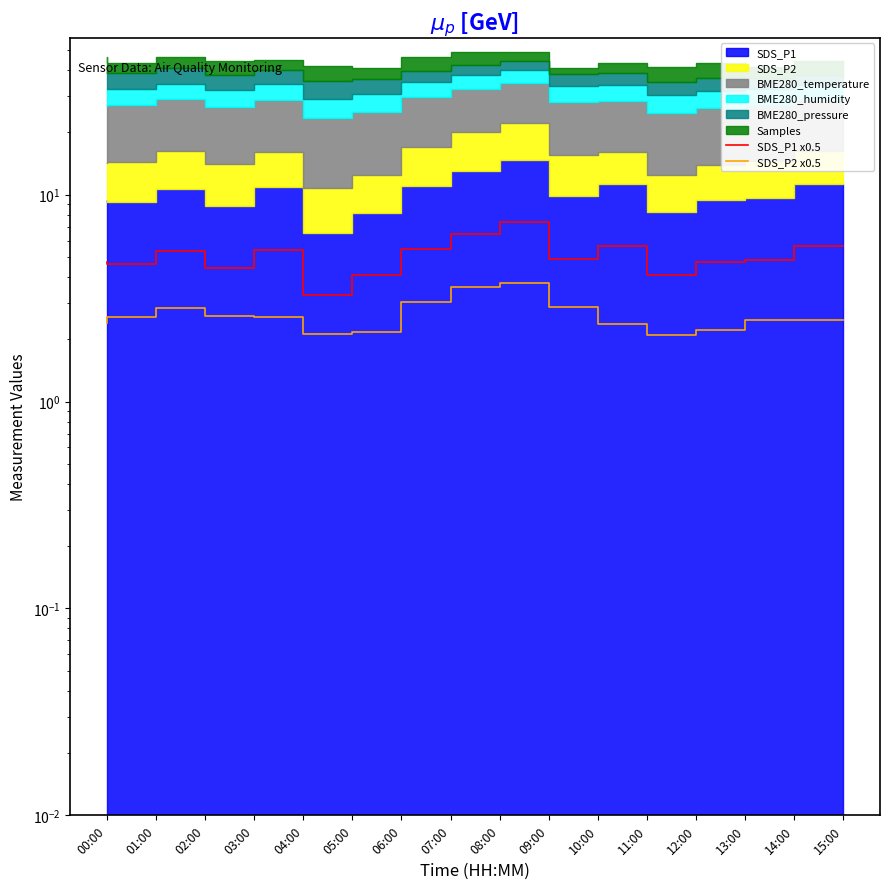

True or false: SDS_P1 x0.5 and SDS_P2 x0.5 intersect in this chart.

False